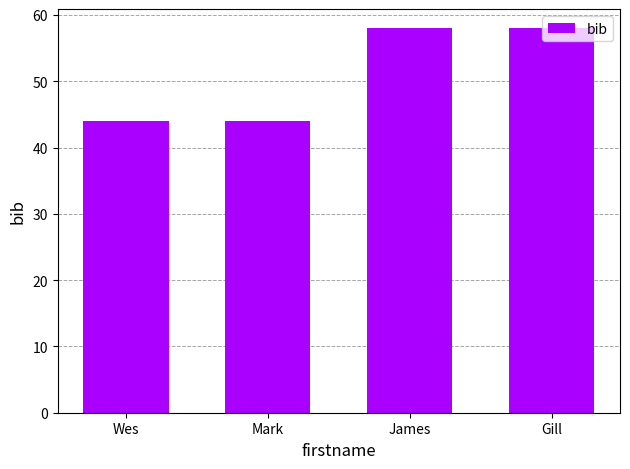

Which has a higher value, Mark or James?

James